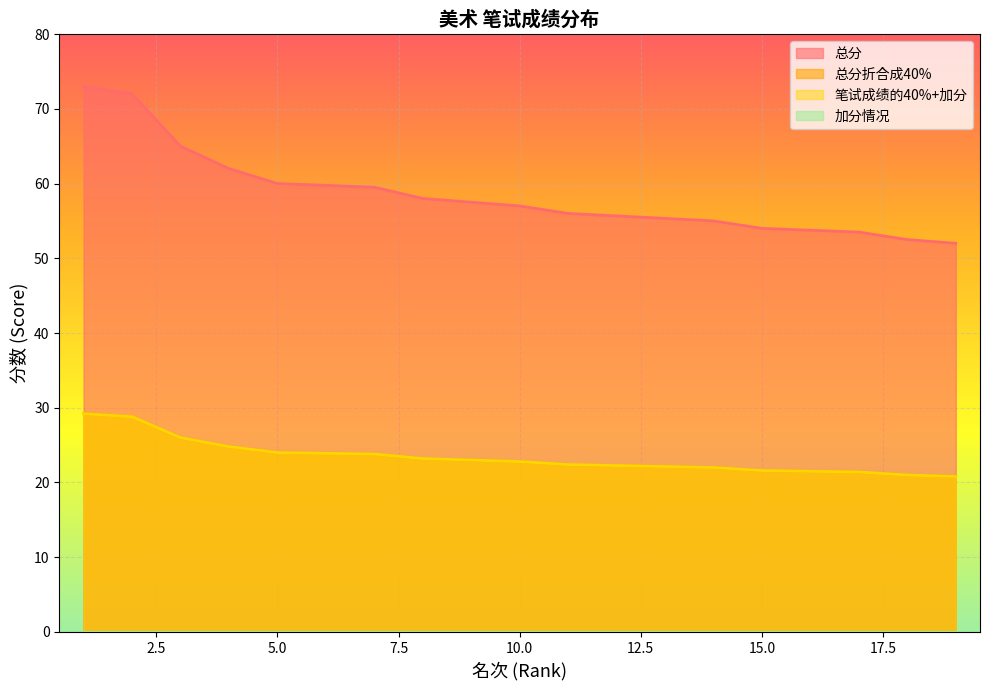

Between 5 and 14, which is larger?

5